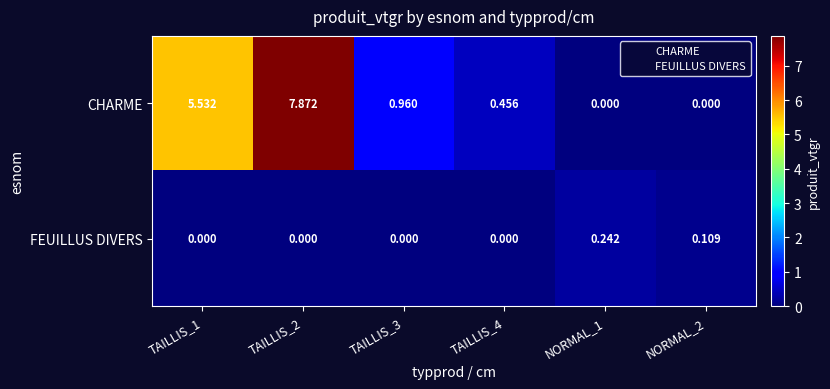

List the series in order of their peak value, highest first.

CHARME, FEUILLUS DIVERS